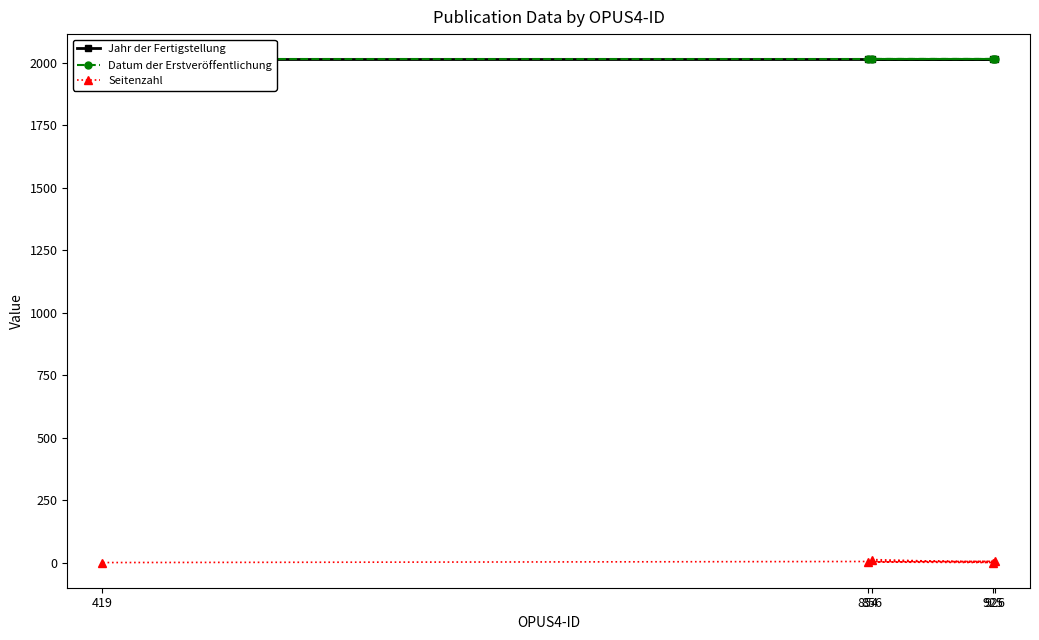

The Seitenzahl series shows 2 at 854. True or false?

True